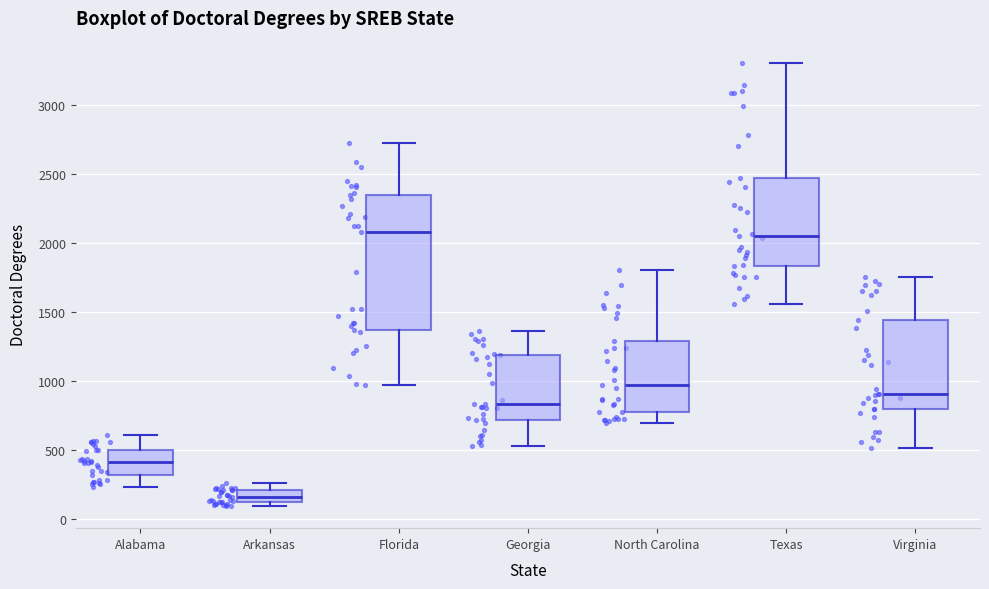

Reading left to right, transcribe this box plot: for each box, give where its median line is, the range the box spans, and where its two whiskers end, as read against the y-axis. The values are not printed on the chart, so give them approximately, as read against the axis.

Alabama: median 400, box 300 to 500, whiskers 250 to 600
Arkansas: median 150, box 100 to 200, whiskers 100 (just below the box's lower edge) to 250
Florida: median 2100, box 1350 to 2350, whiskers 950 to 2700
Georgia: median 850, box 700 to 1200, whiskers 550 to 1350
North Carolina: median 950, box 750 to 1300, whiskers 700 to 1800
Texas: median 2050, box 1850 to 2450, whiskers 1550 to 3300
Virginia: median 900, box 800 to 1450, whiskers 500 to 1750